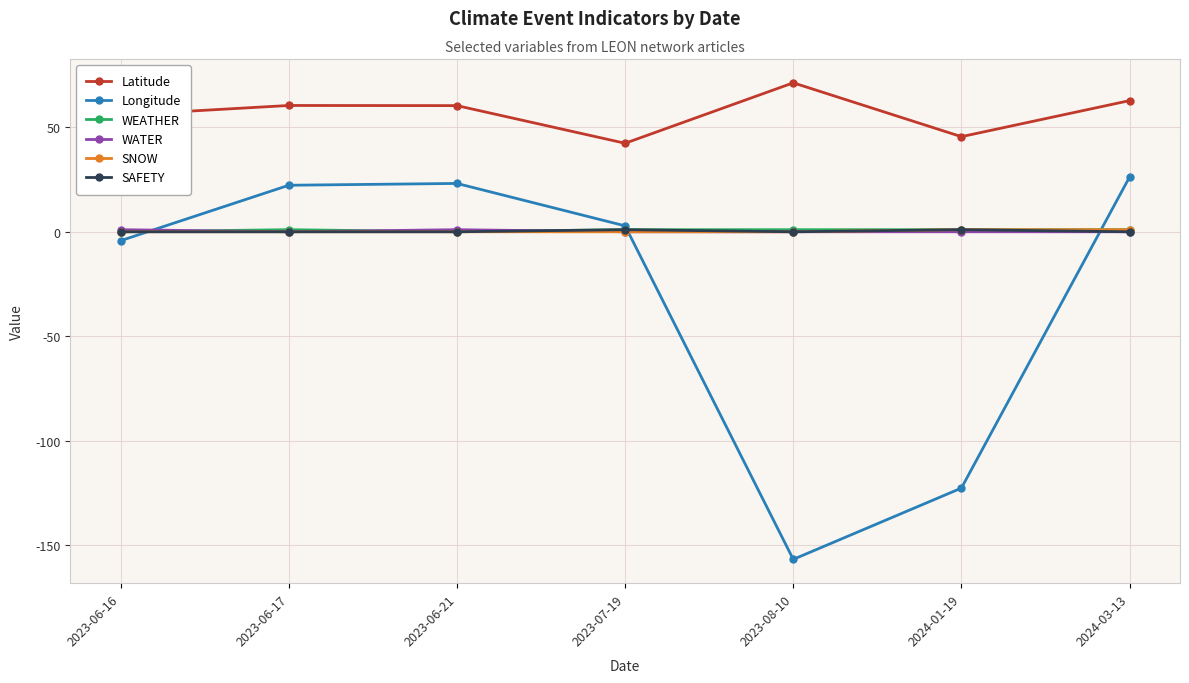

Which label corresponds to the largest value in the chart?

2023-08-10